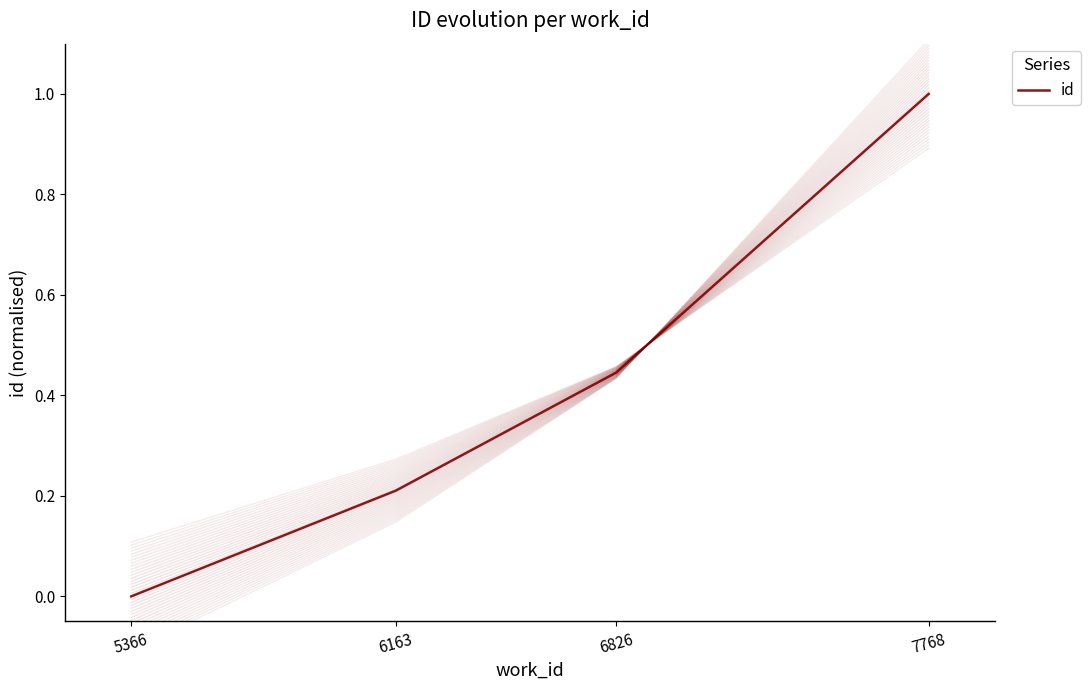

Where is the data nearest to the value 0?

5366